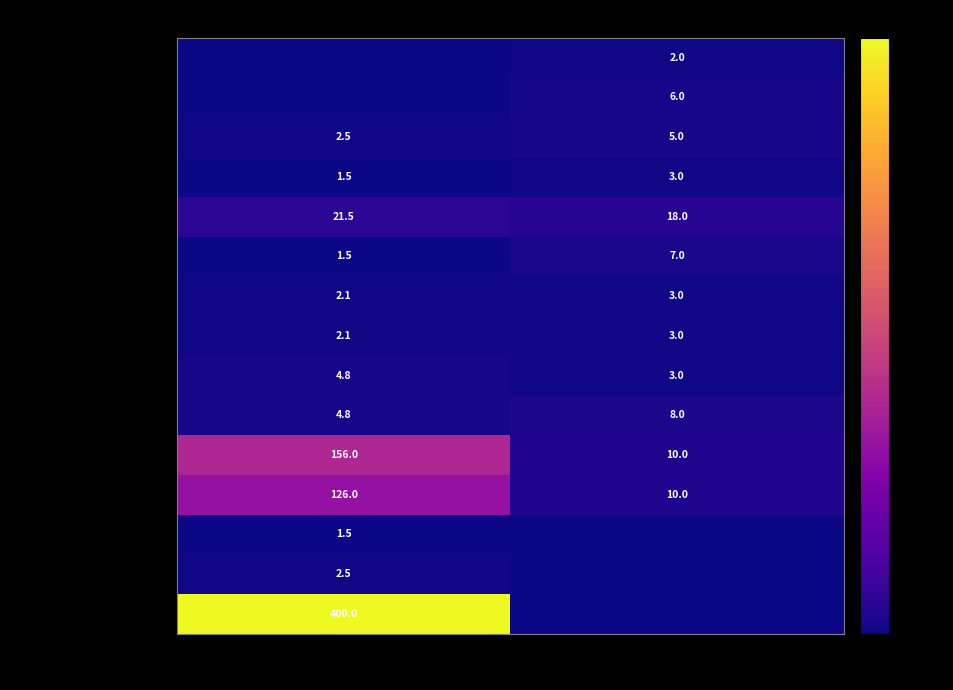

Is it true that Voodrilaud equals 21.5 at materjal?

True